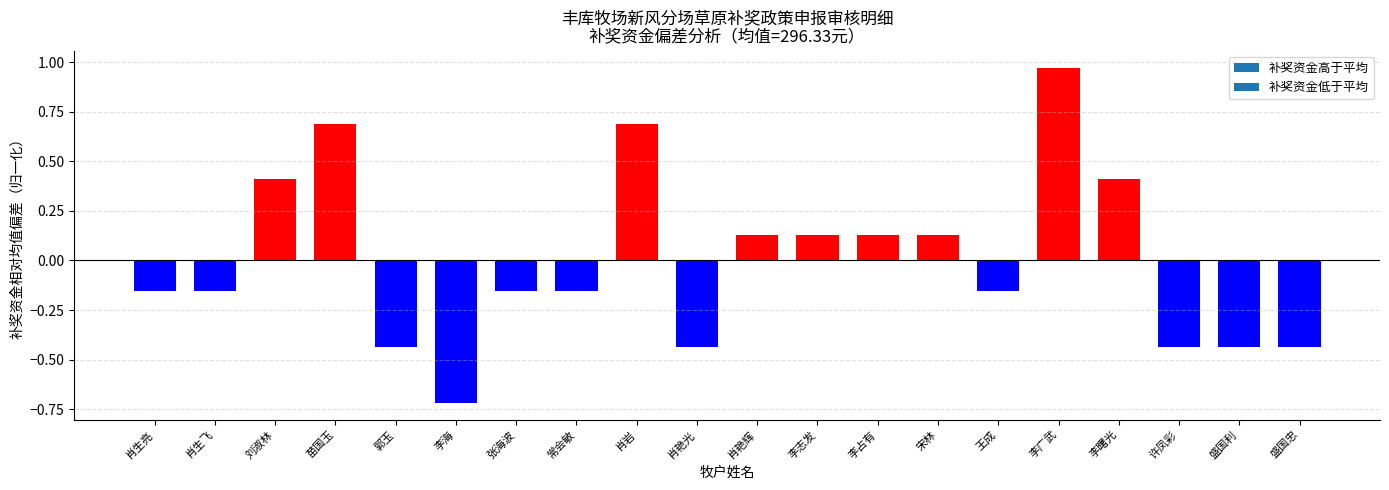

Which label corresponds to the smallest value in the chart?

李海